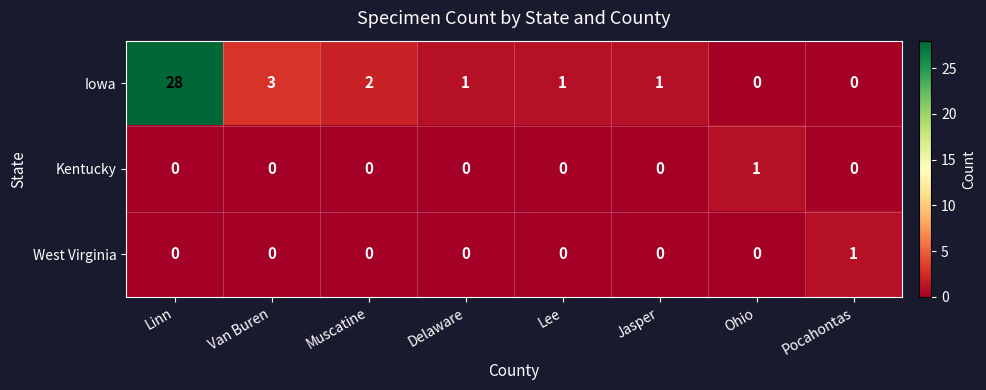

Which series has the largest total across all categories?

Iowa